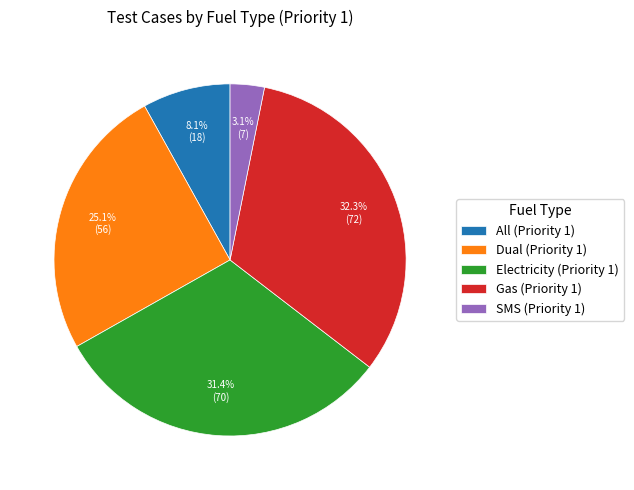

True or false: Dual (Priority 1) accounts for 14% of the total.

False